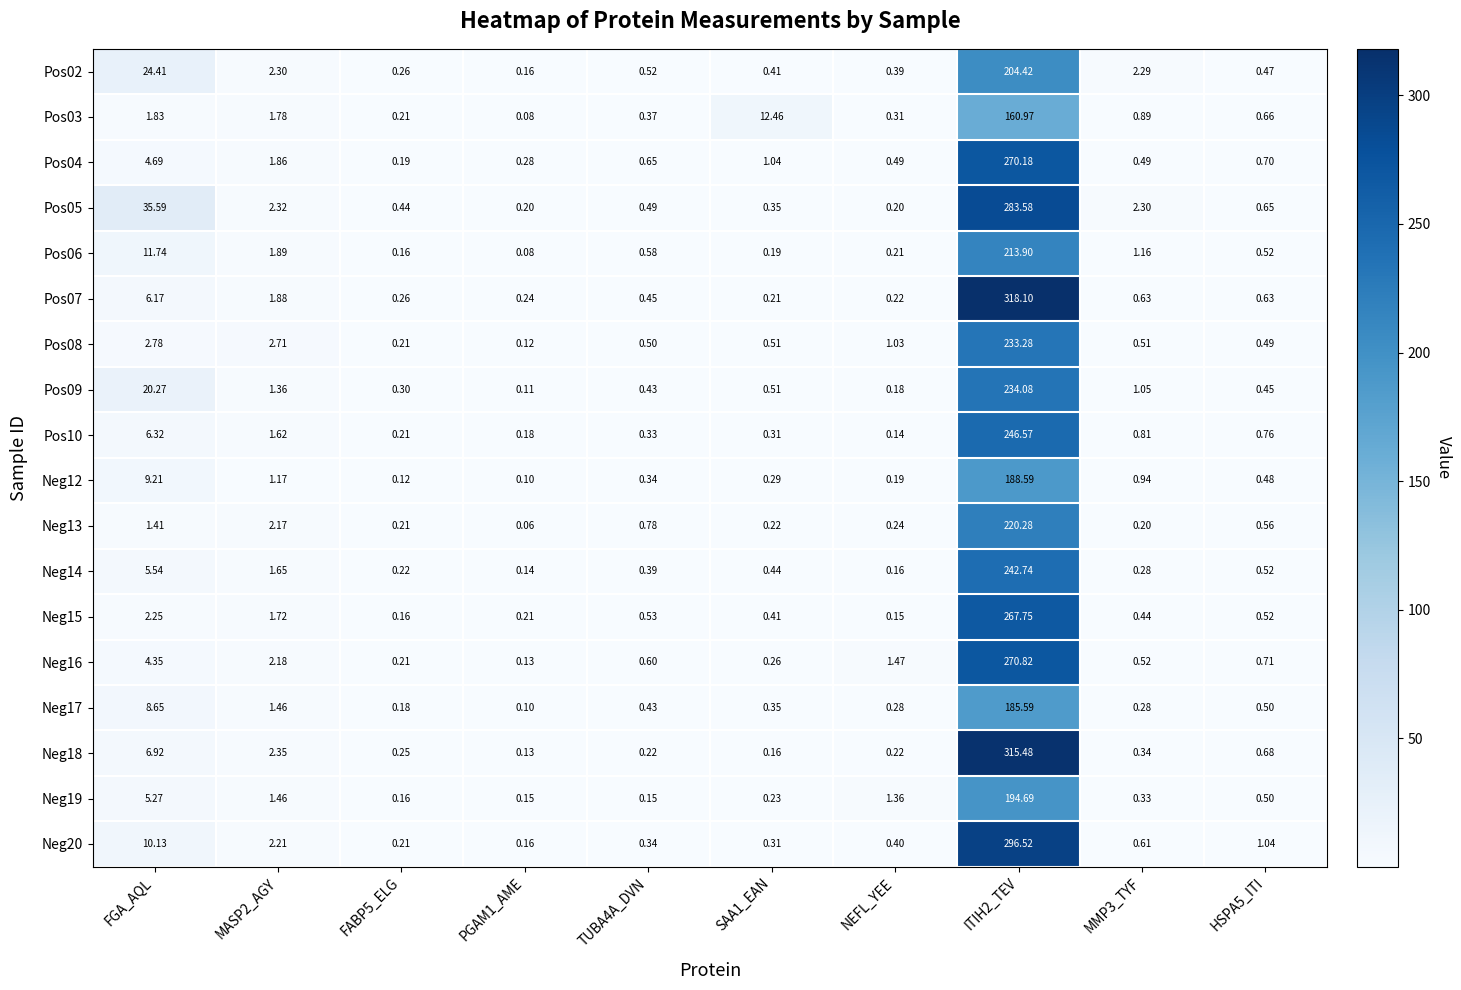

Is the value of Pos05 at SAA1_EAN greater than the value of Pos10 at ITIH2_TEV?

No